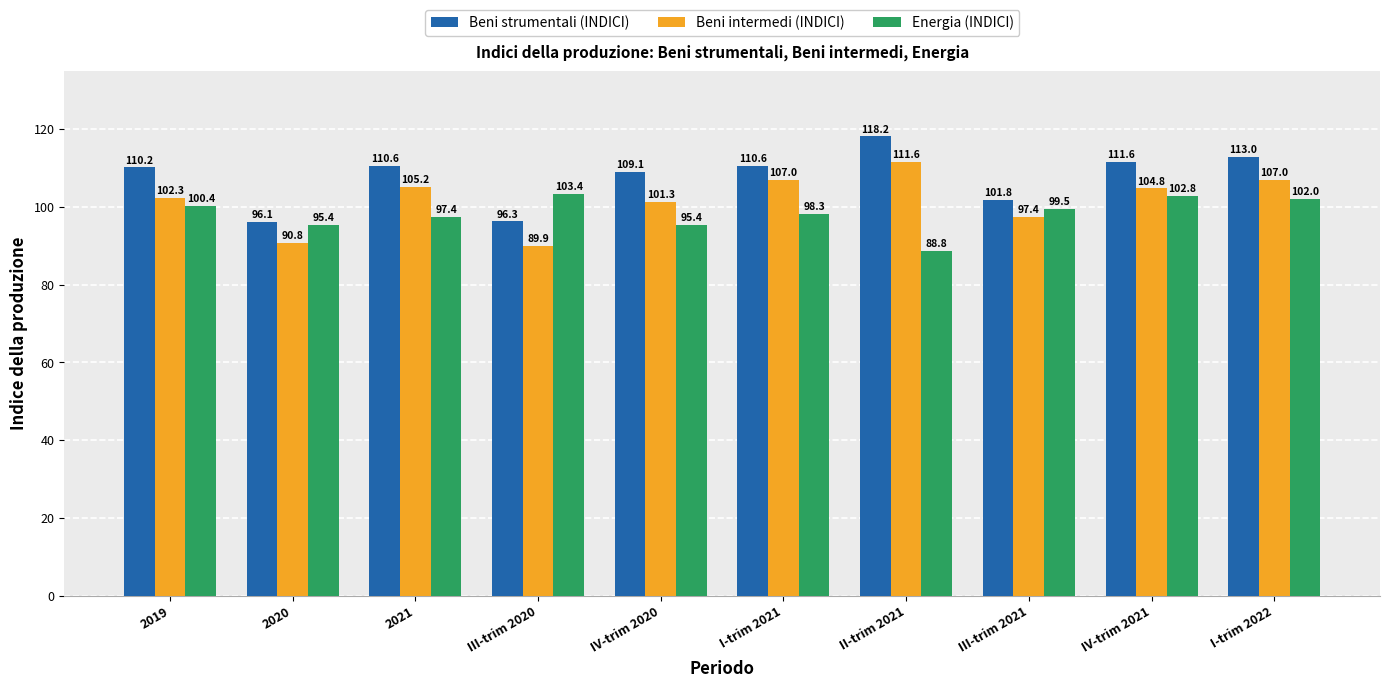

Which series has the widest spread of values?

Beni strumentali (INDICI)